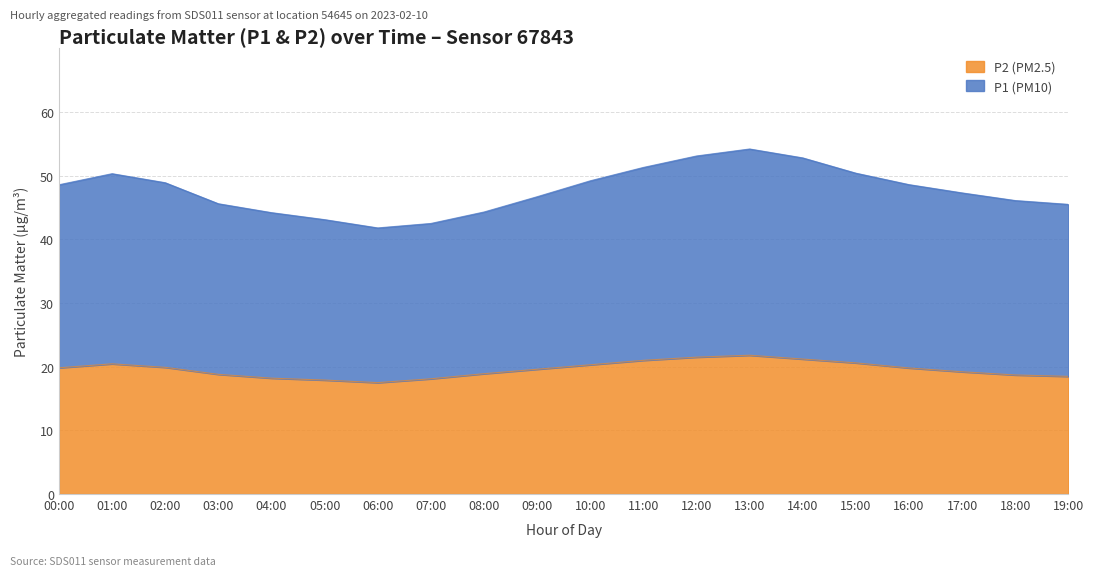

In P2, how many points are lower than both neighbors (excluding endpoints)?

1